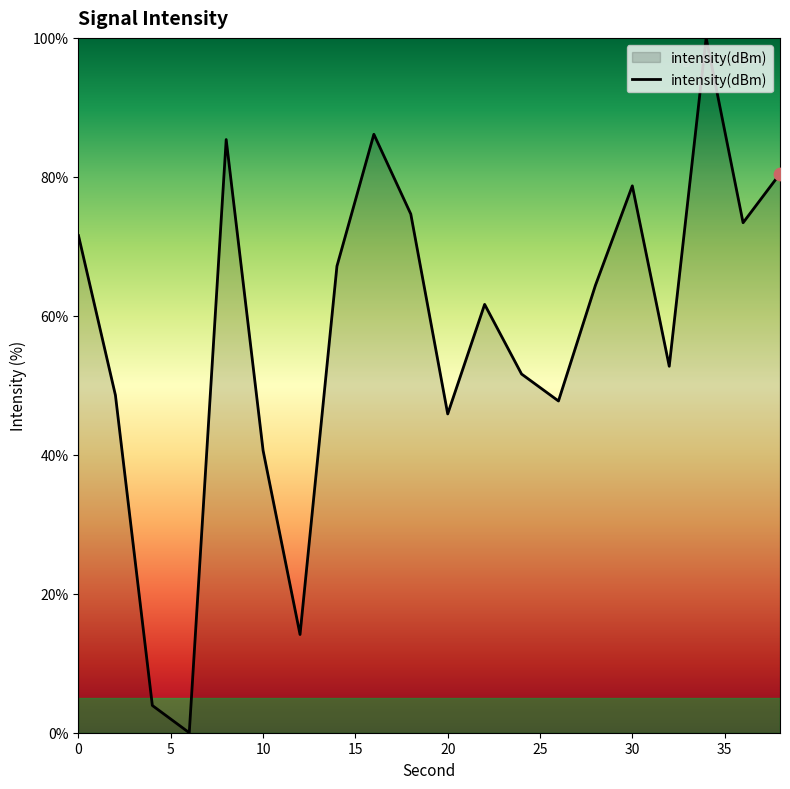

What is the difference between the maximum and minimum values?

100.0